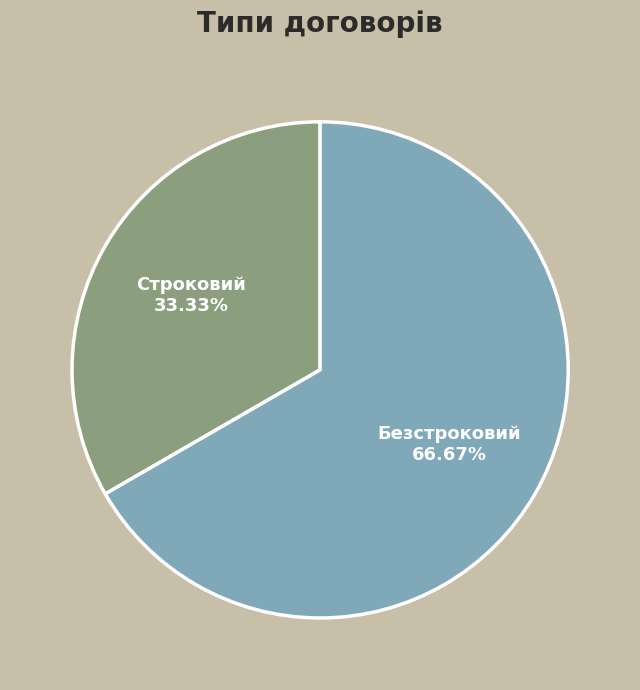

Approximately how many times larger is the value at Строковий compared to Безстроковий?

0.5